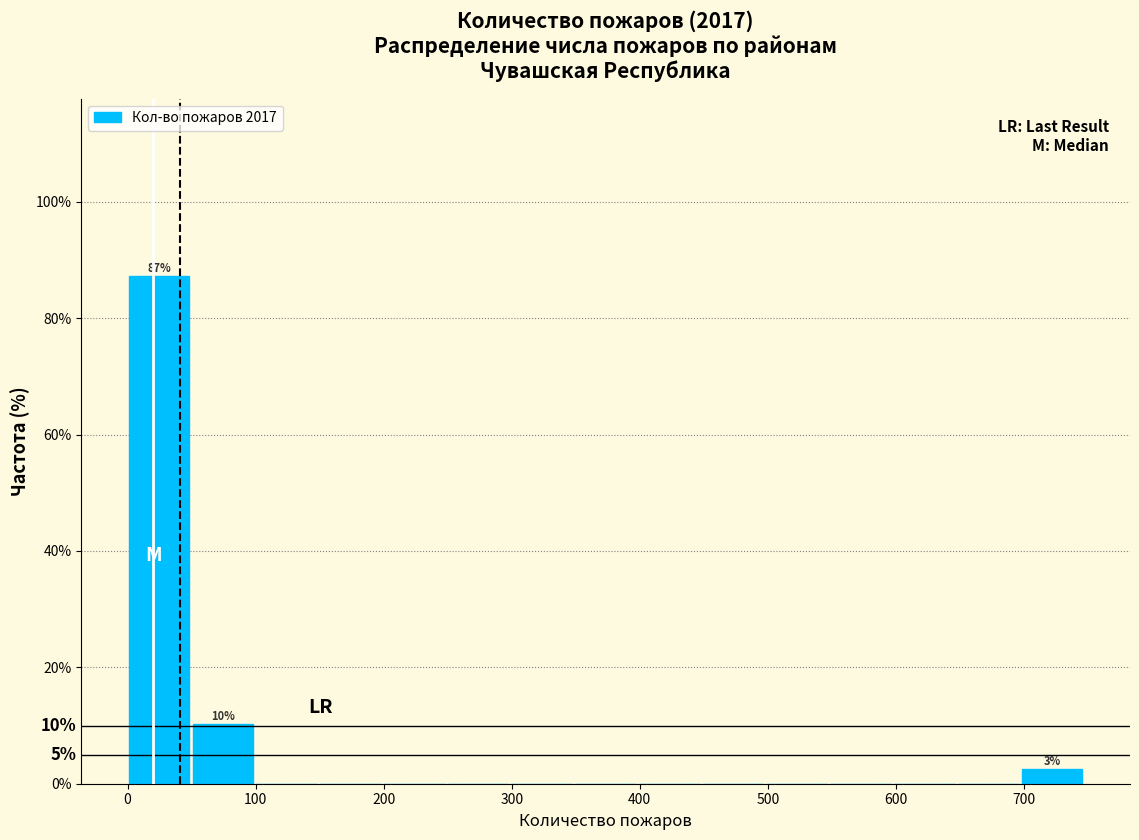

Which range on the x-axis has the tallest bar?

0 to 50